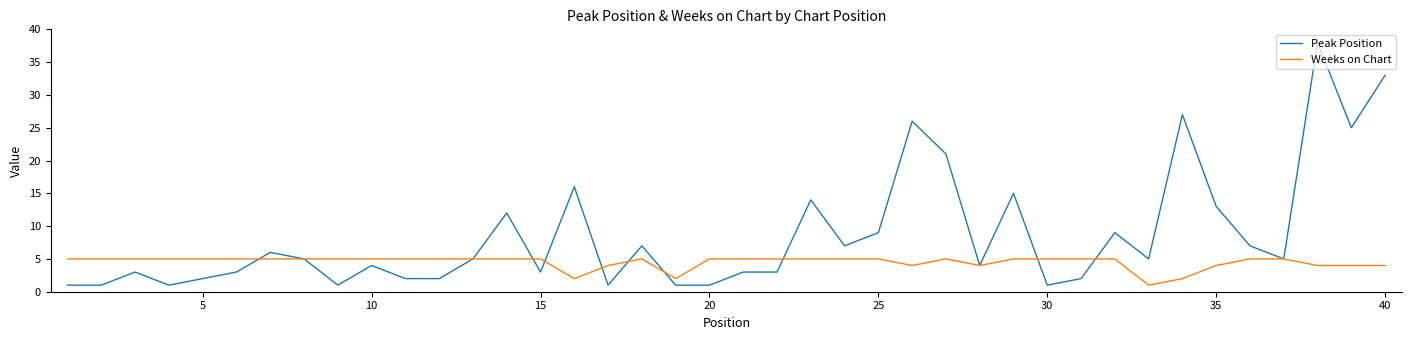

What is the highest value of the Peak Position series?

38